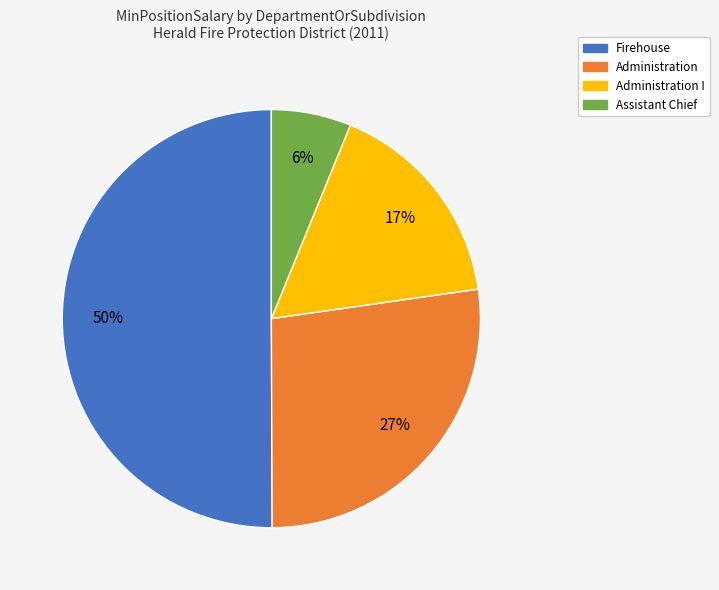

To the nearest percent, what is the average slice percentage?

25%